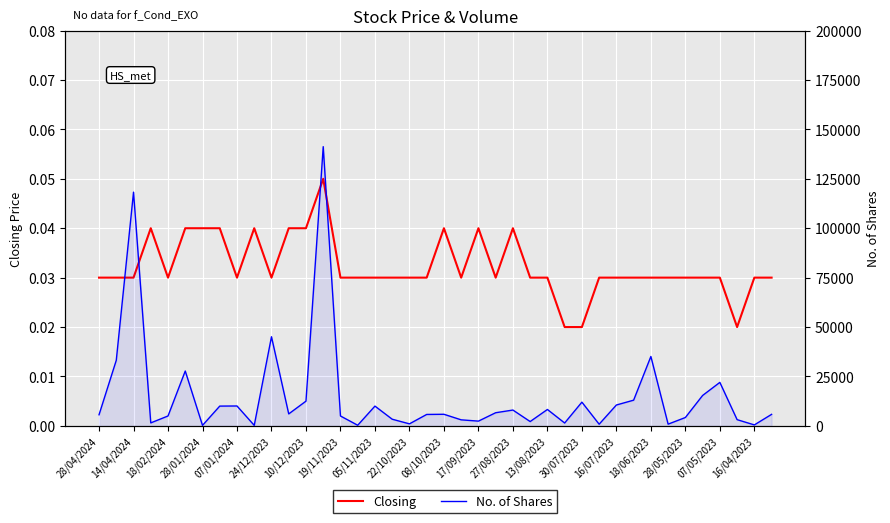

How many lines are shown in the chart?

2